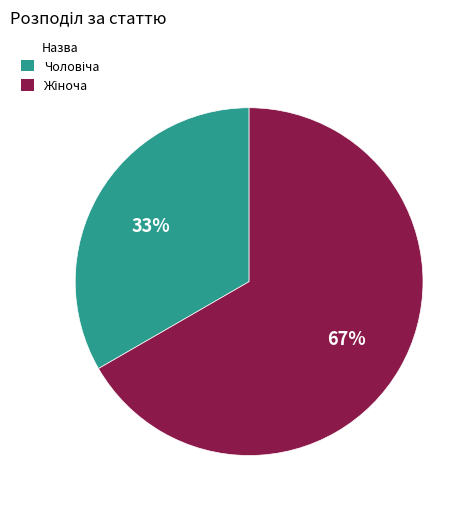

To the nearest percent, what is the average slice percentage?

50%